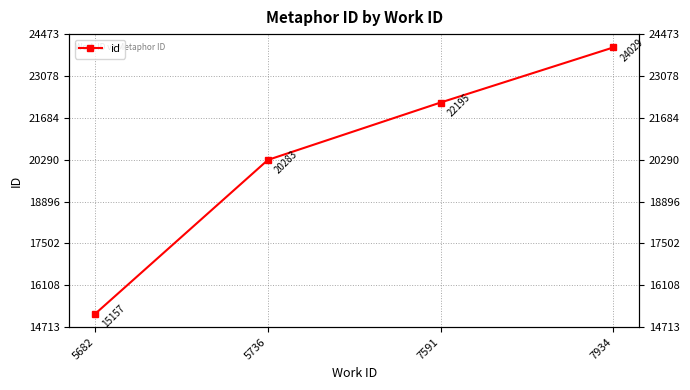

How many values are below 22195?

2